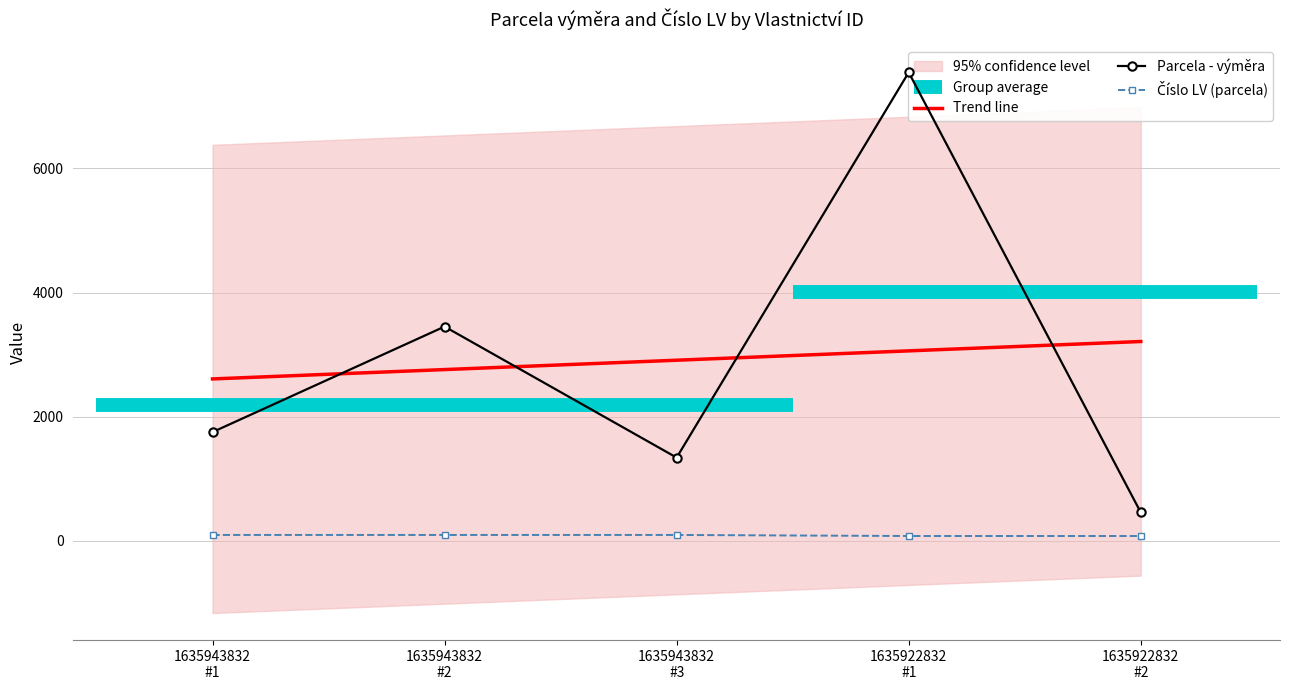

What is the smallest value displayed?

78